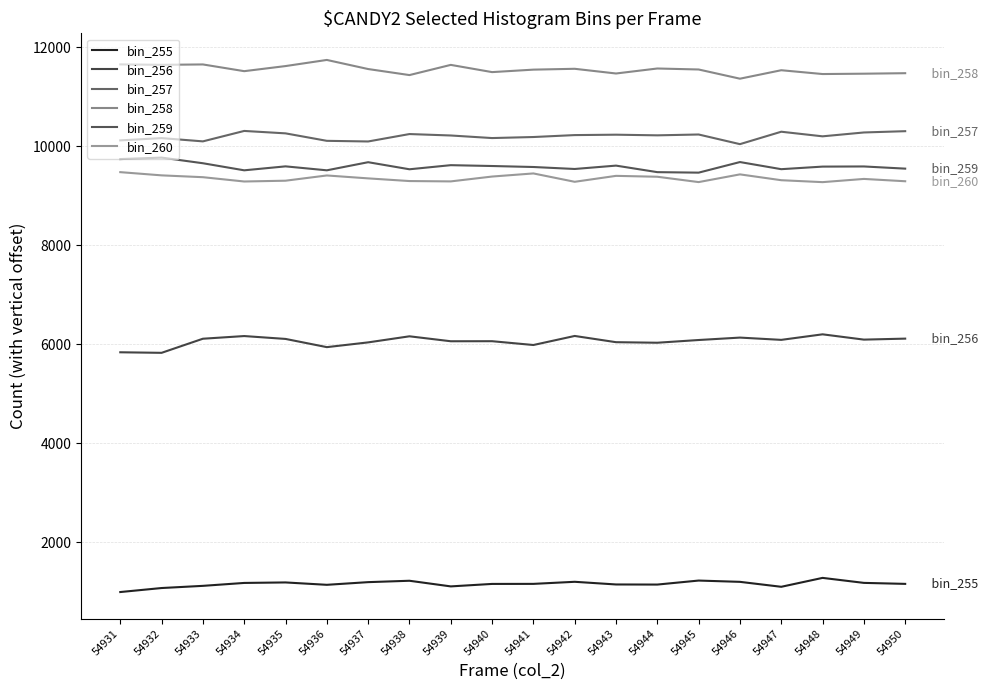

Between 54931 and 54945, which series saw the biggest shift?

bin_259